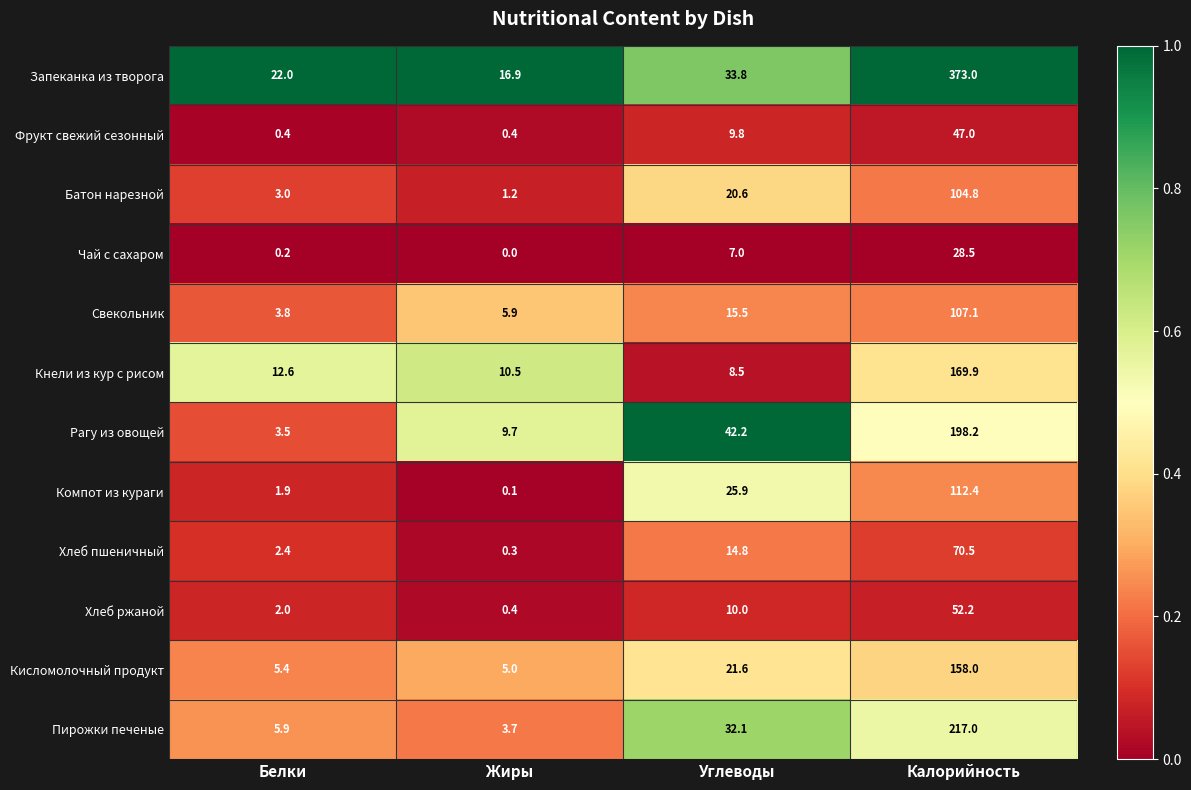

True or false: Хлеб ржаной has a value of 52.2 at Калорийность.

True